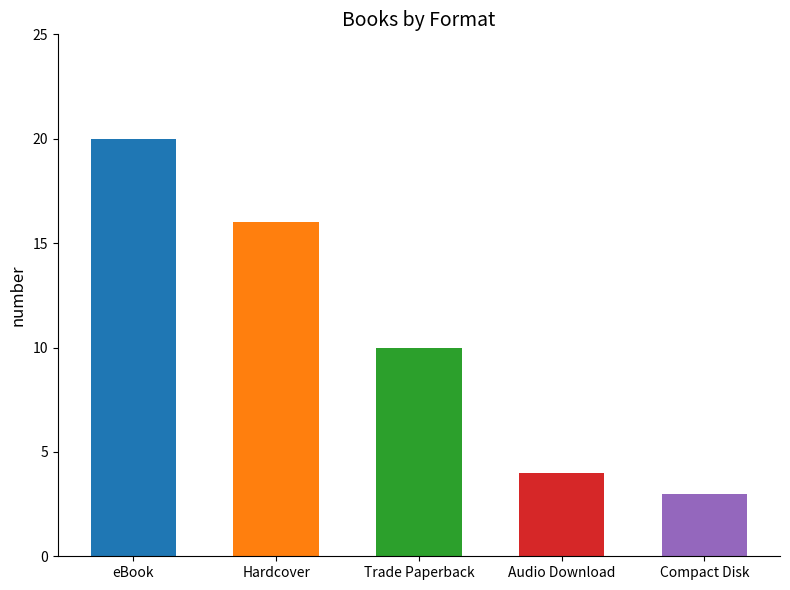

Rank the categories by value from lowest to highest.

Compact Disk, Audio Download, Trade Paperback, Hardcover, eBook